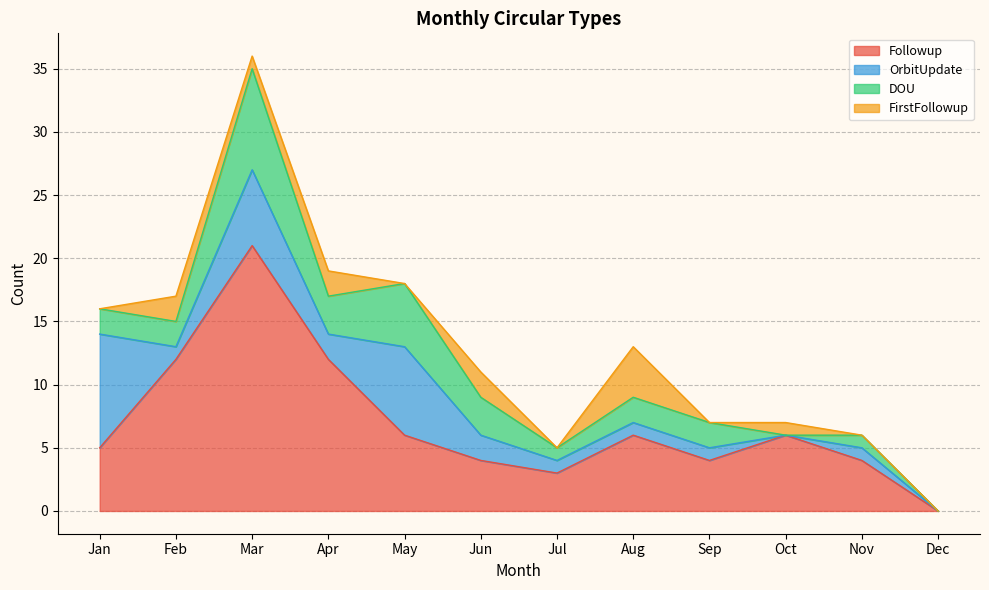

Reading left to right, list all the values displayed in this chart.

Followup: 5	12	21	12	6	4	3	6	4	6	4	0
OrbitUpdate: 9	1	6	2	7	2	1	1	1	0	1	0
DOU: 2	2	8	3	5	3	1	2	2	0	1	0
FirstFollowup: 0	2	1	2	0	2	0	4	0	1	0	0